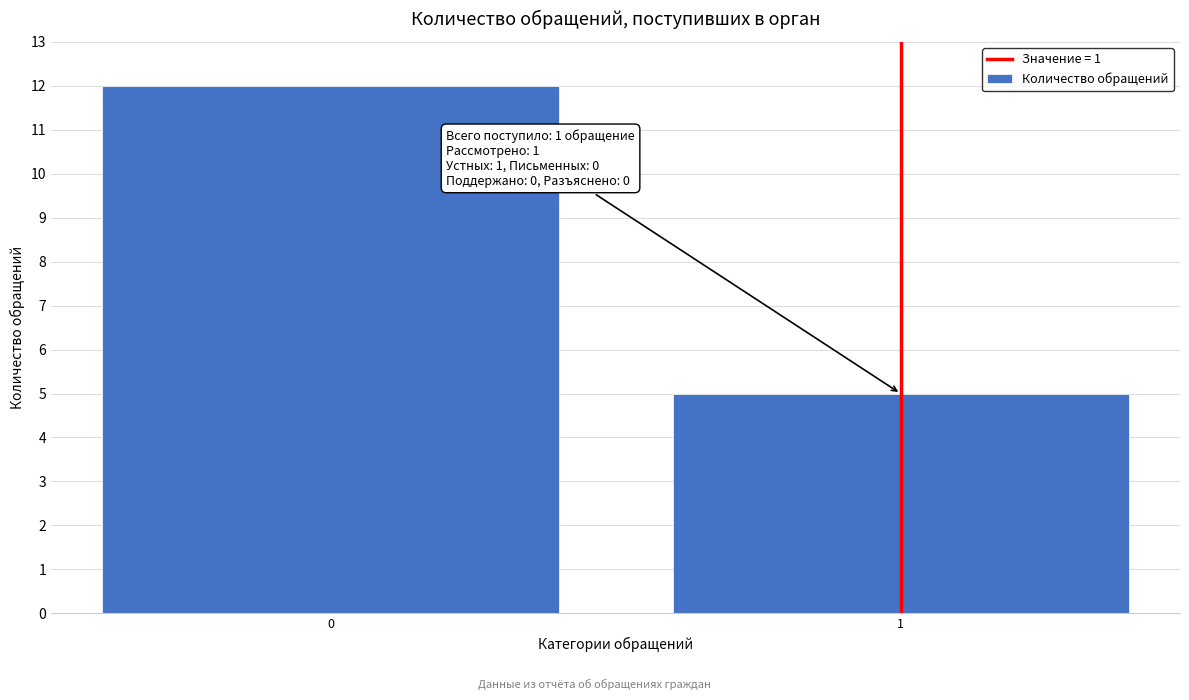

Reading left to right, extract all data points from this chart.

12	5